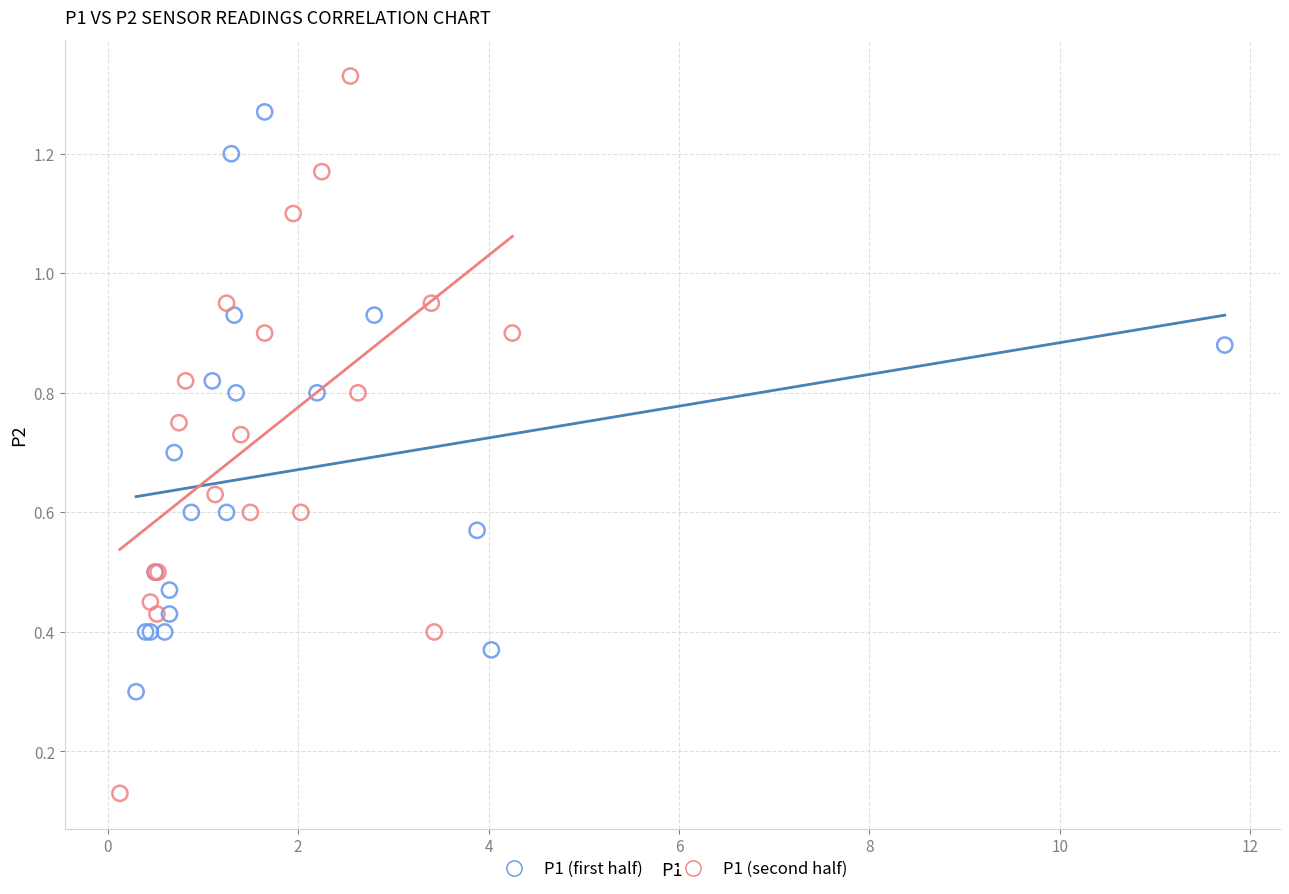

Which series contains the lowest Y value?

P1 (second half)